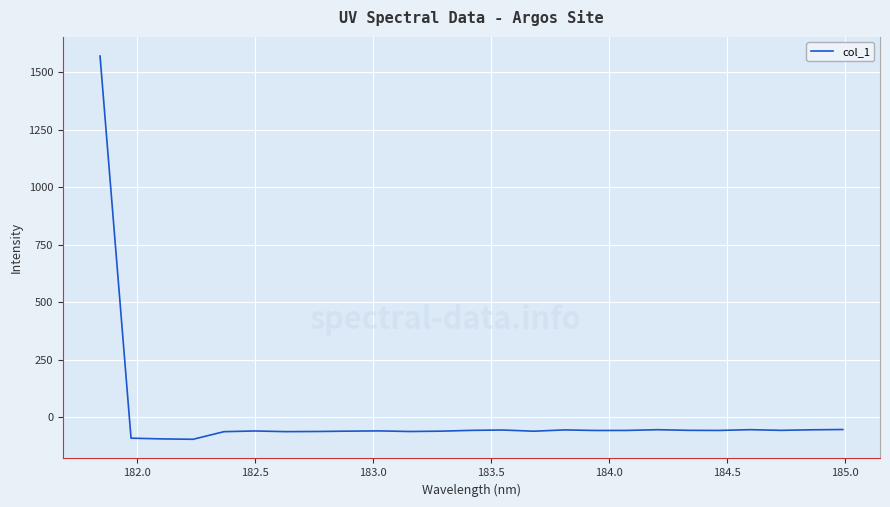

What is the minimum value shown in the chart?

-95.0